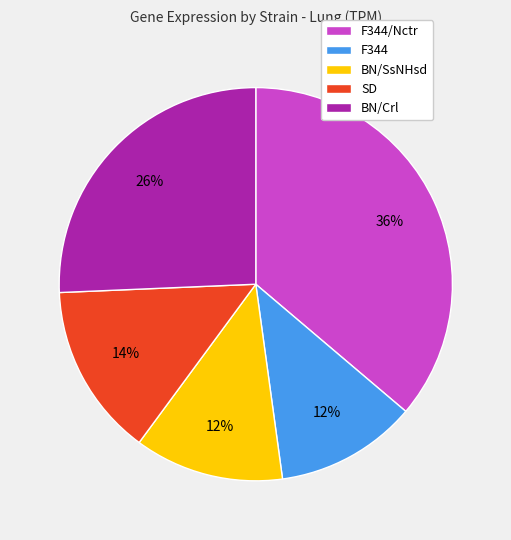

Which has a higher value, BN/Crl or F344?

BN/Crl